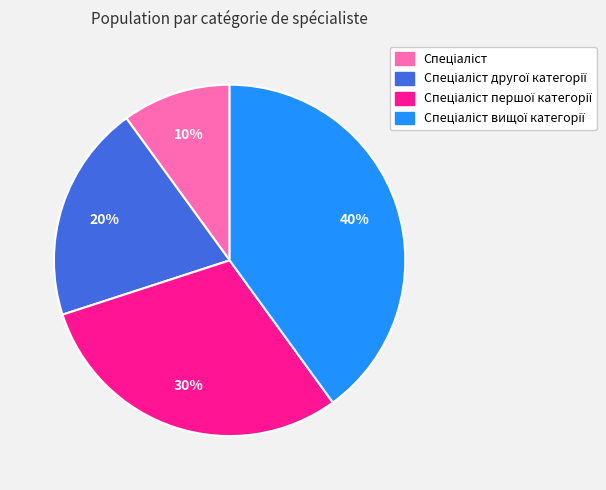

To the nearest percent, what is the difference between the largest and smallest slice percentages?

30%